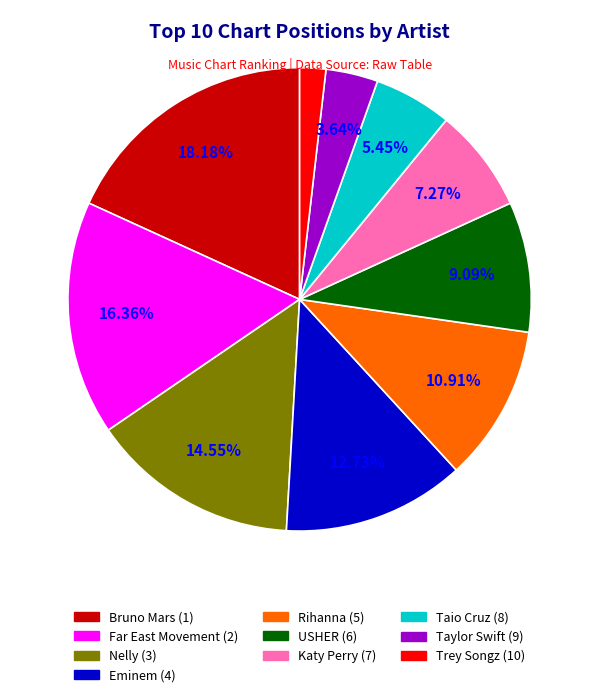

Combined, do Trey Songz and Eminem account for over 50%?

No